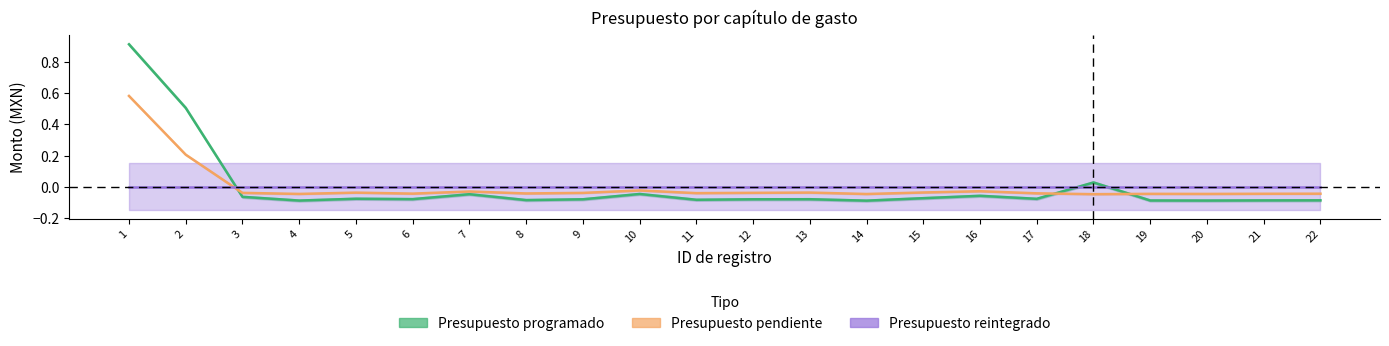

What is the difference between the maximum and minimum values in the Presupuesto programado series?

1.0